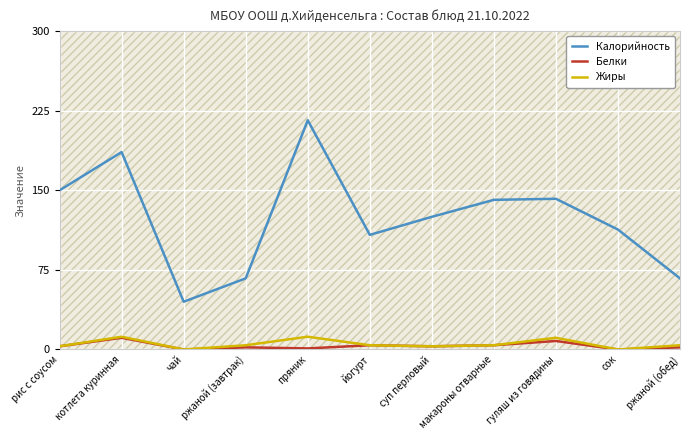

Between ржаной (завтрак) and ржаной (обед), which series saw the biggest shift?

Калорийность